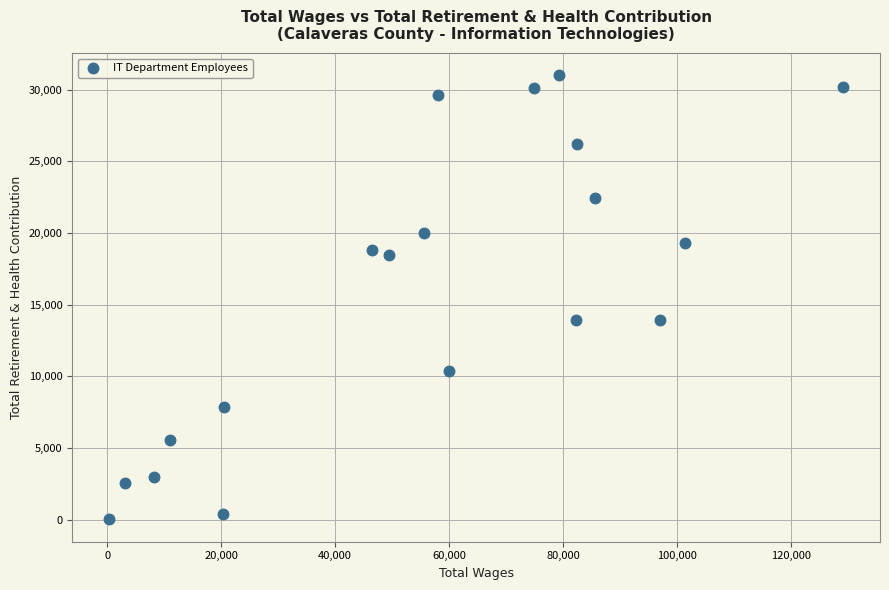

What is the range of Y values (max minus min)?

30992